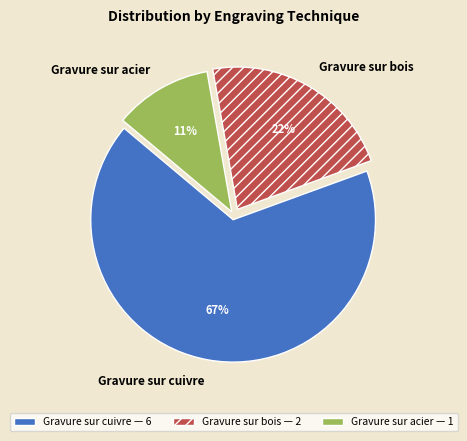

Does any single category account for the majority?

Yes